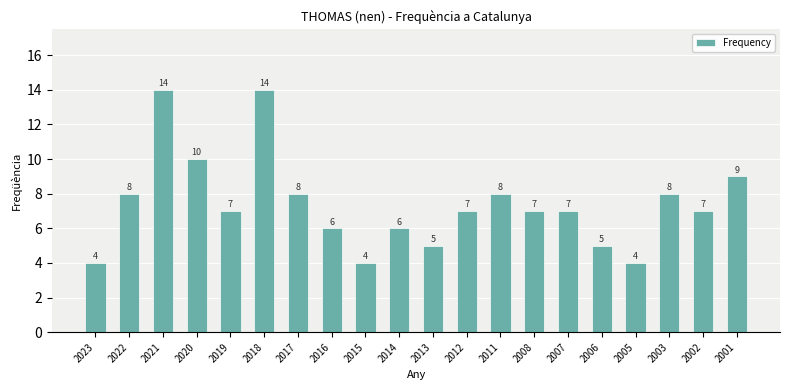

How many data points are less than 7?

7